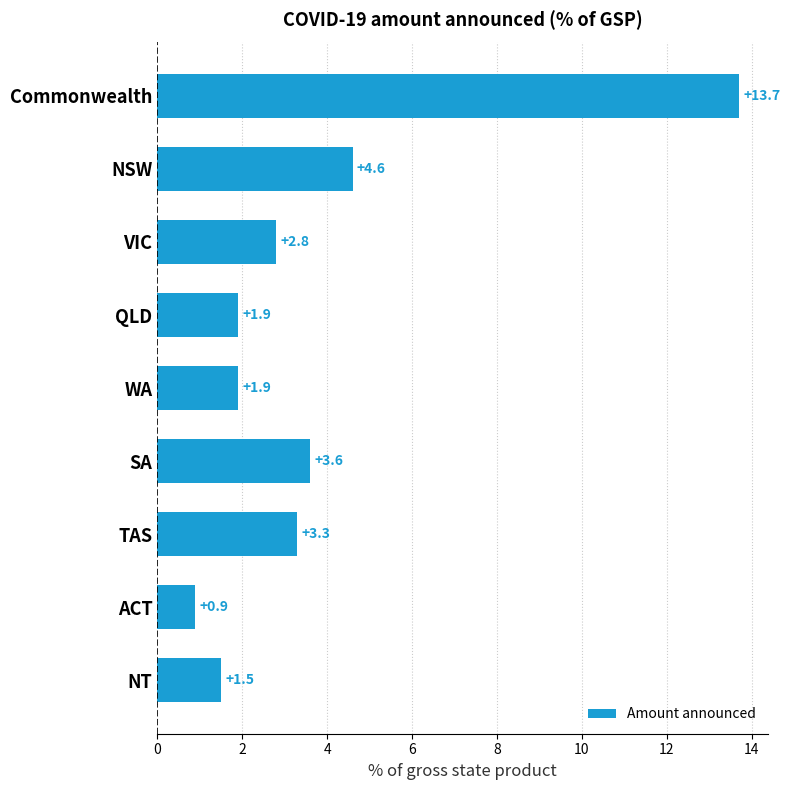

Where is the data nearest to the value 7?

NSW